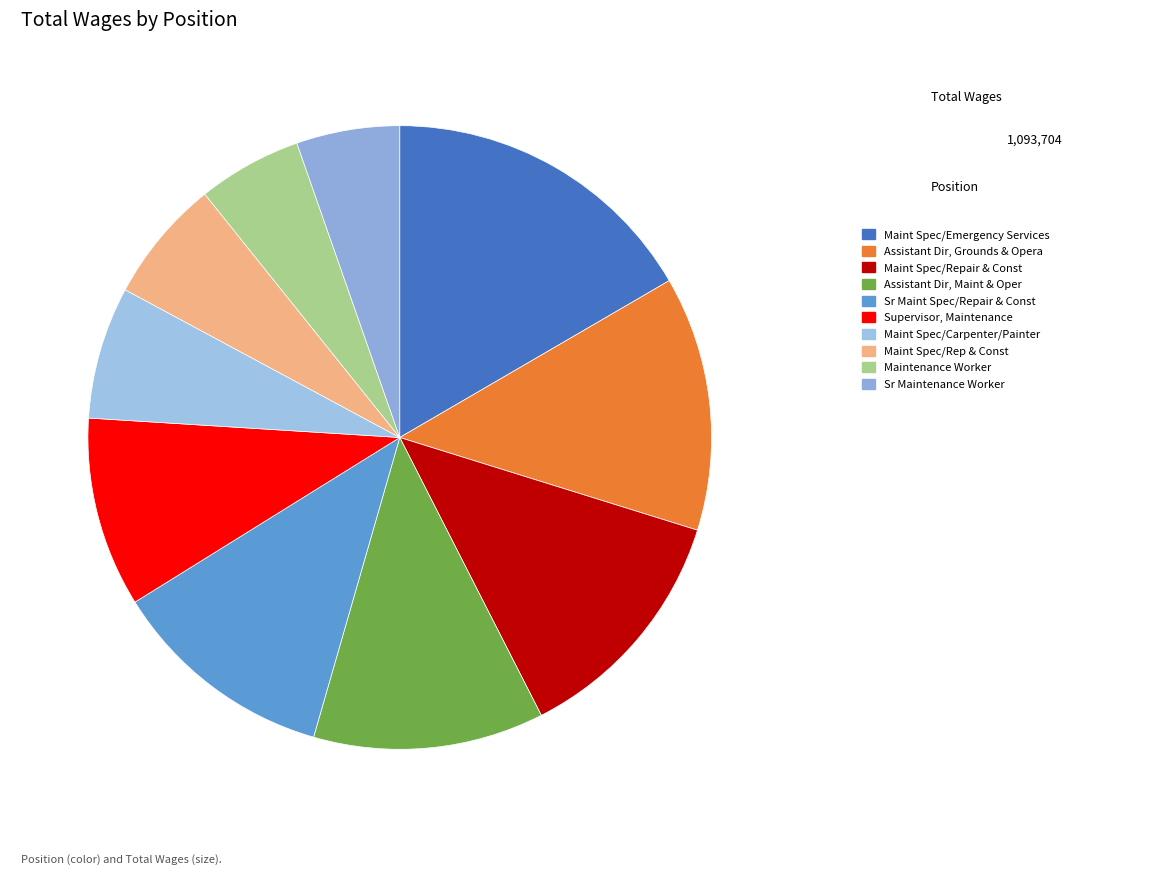

How many segments does this pie chart have?

10